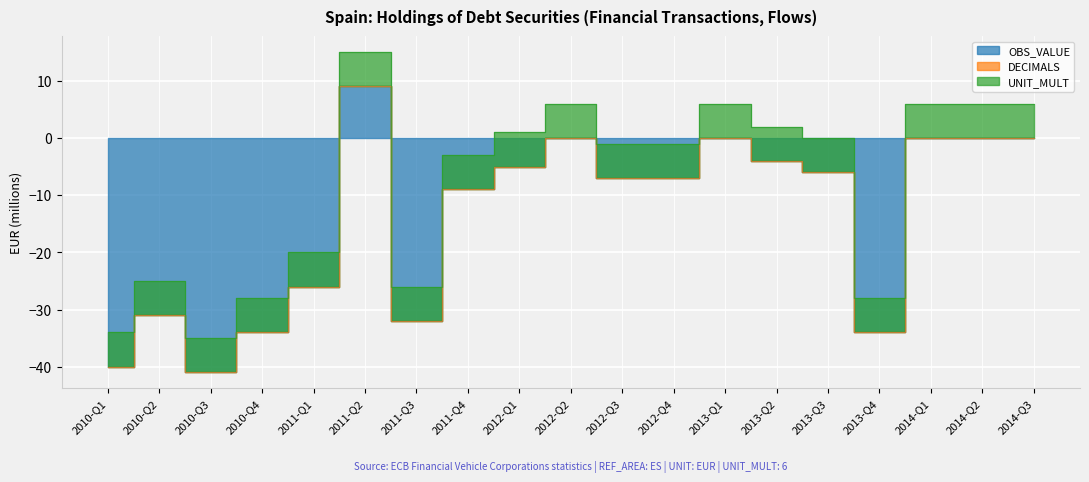

Is the value of UNIT_MULT at 2012-Q3 greater than the value of DECIMALS at 2011-Q2?

Yes